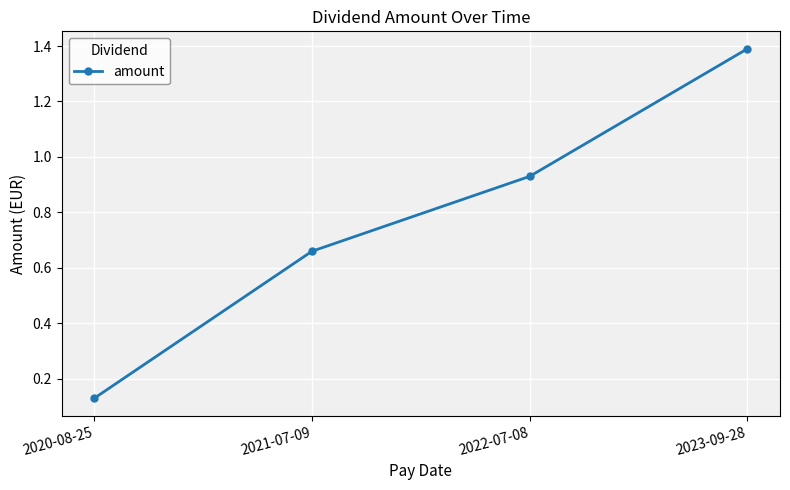

The value at 2021-07-09 is 1.1. True or false?

False